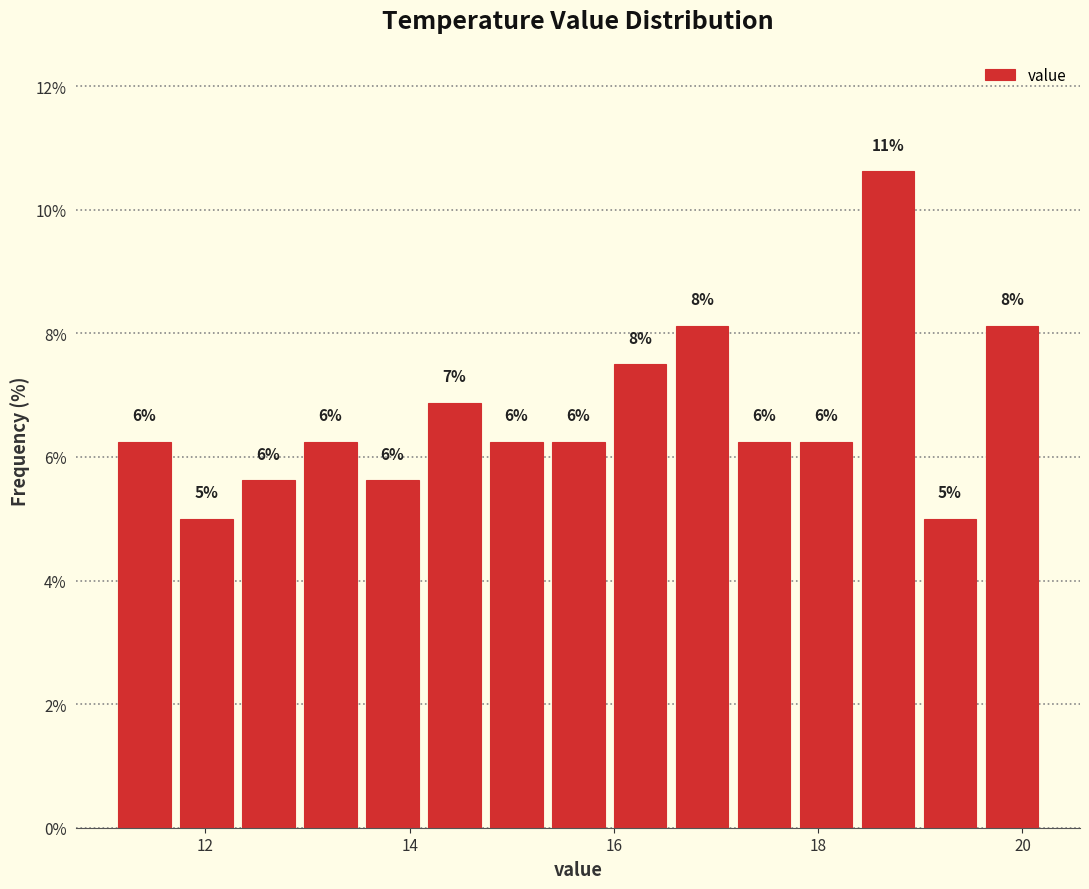

Around what value on the x-axis is the tallest bar? Give the approximate position of its centre, as read against the axis.

18.6